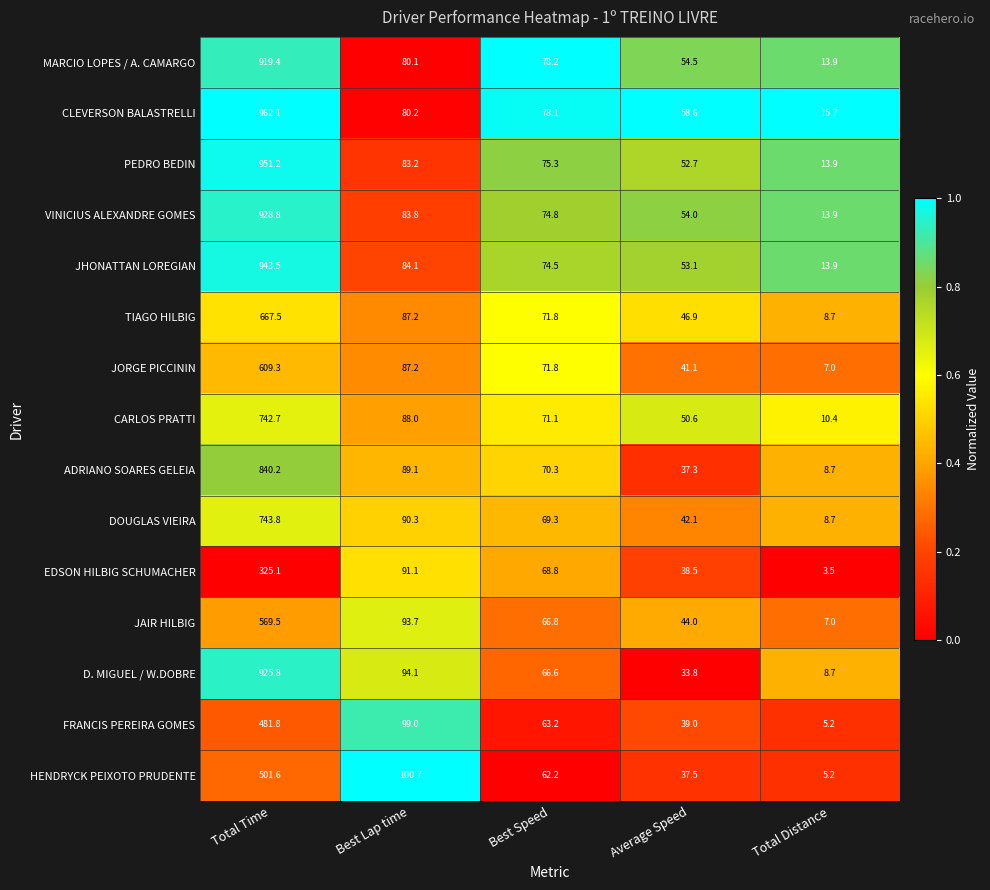

At which label is ADRIANO SOARES GELEIA closest to 424?

Best Lap time